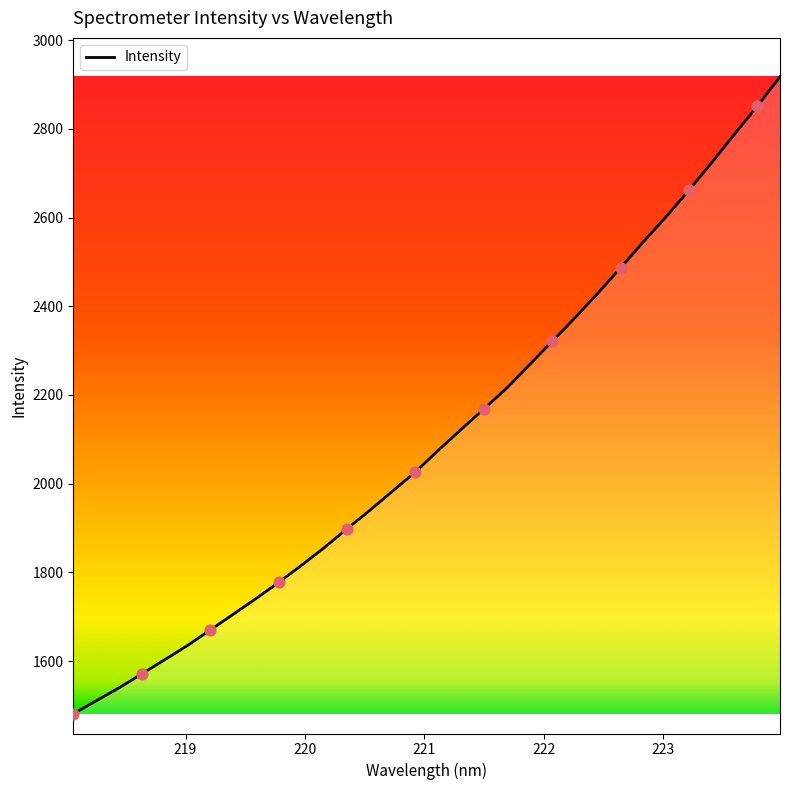

What is the minimum value shown in the chart?

1481.0